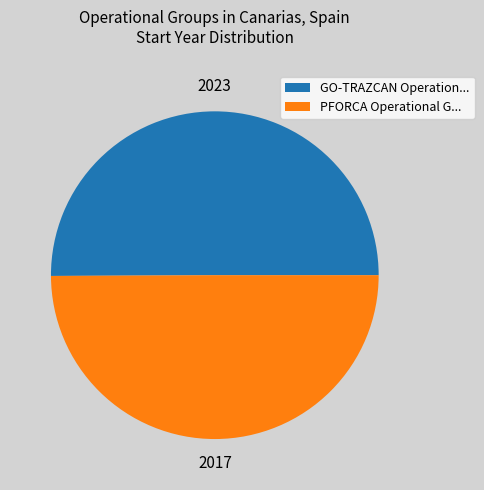

Approximately how many times larger is the value at GO-TRAZCAN Operation... compared to PFORCA Operational G...?

1.0